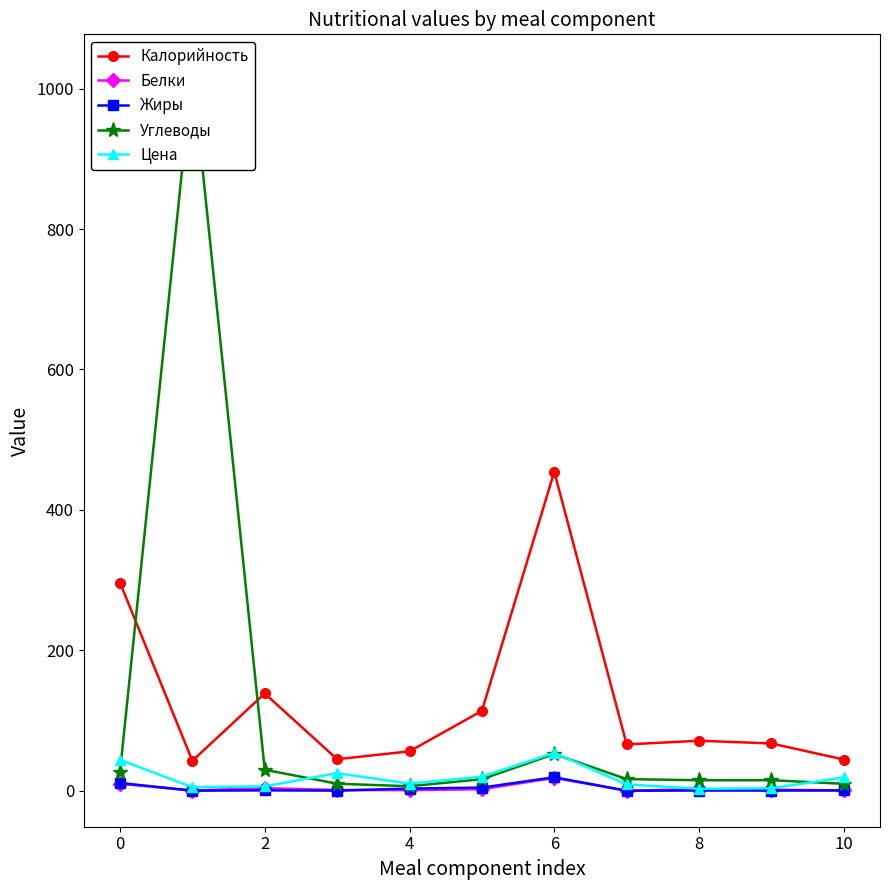

True or false: Жиры and Калорийность intersect in this chart.

False